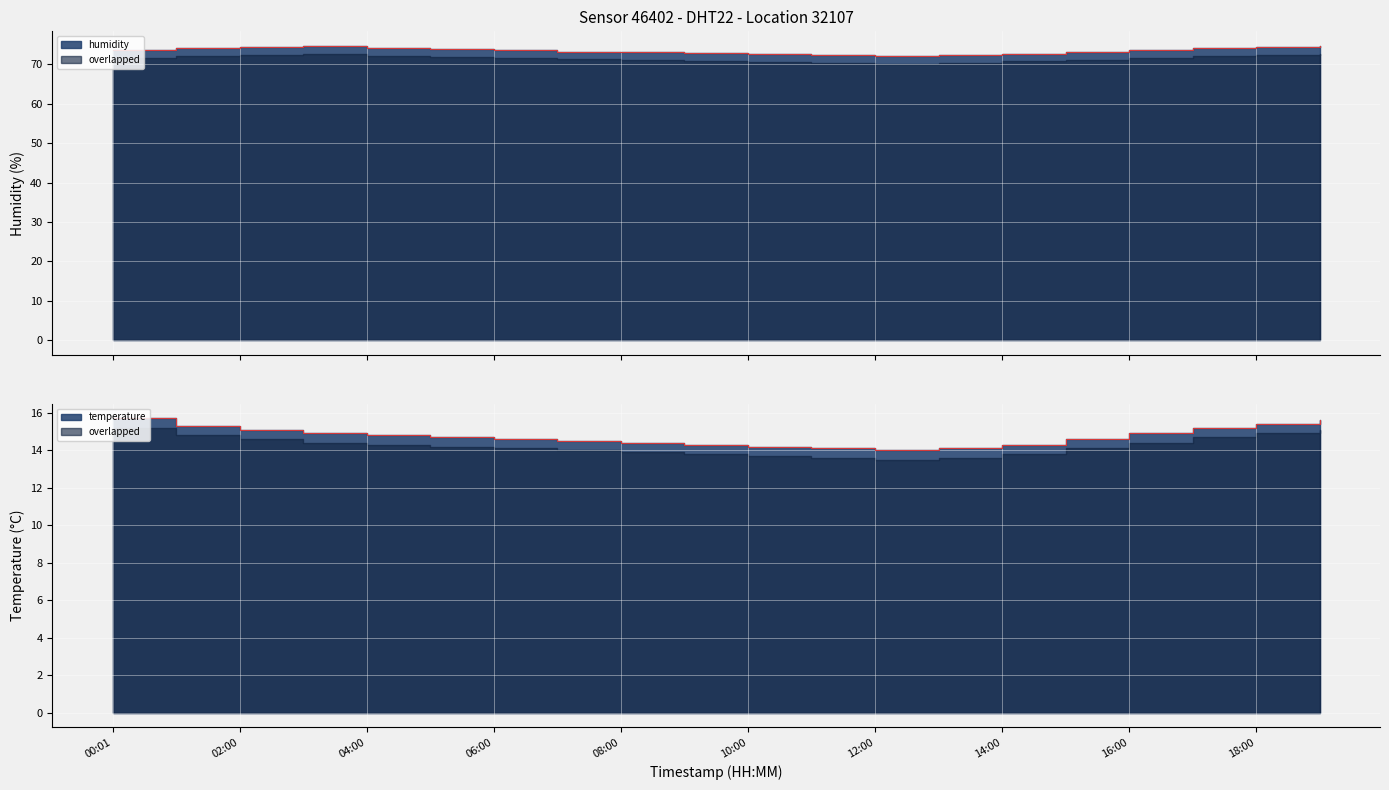

What is the average value of the humidity series?

73.4